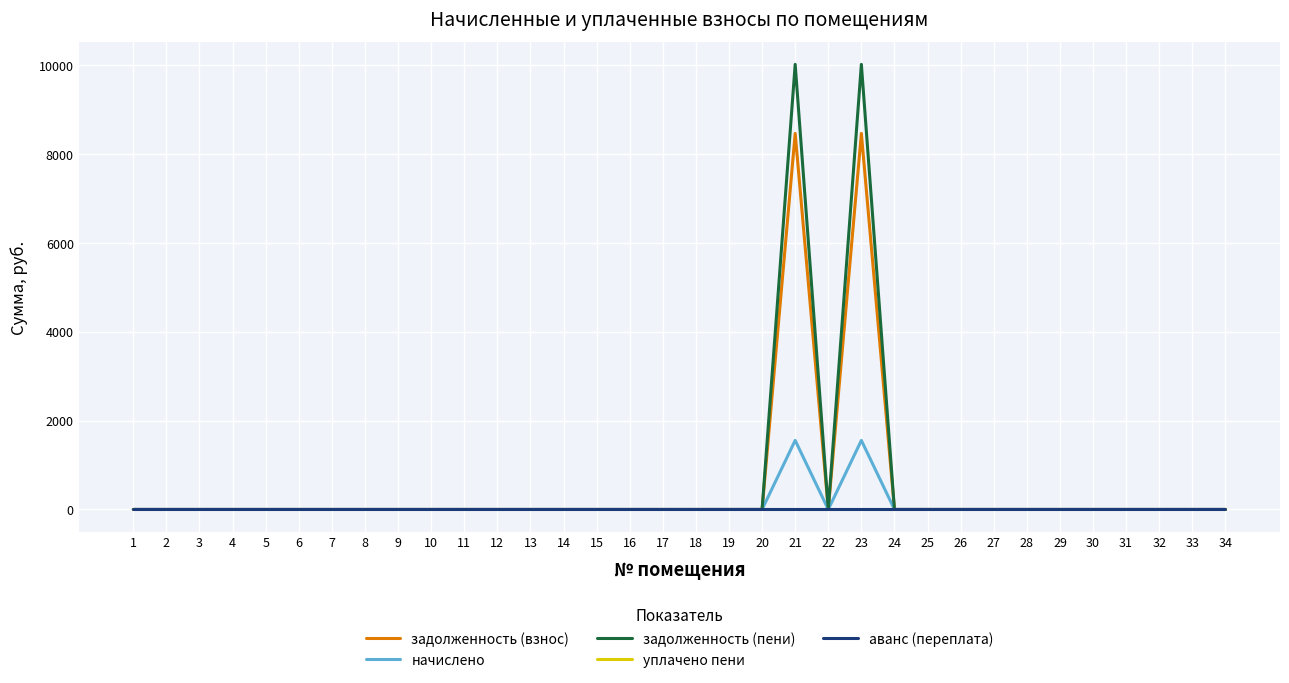

Does the chart display data point markers on the line(s)?

No